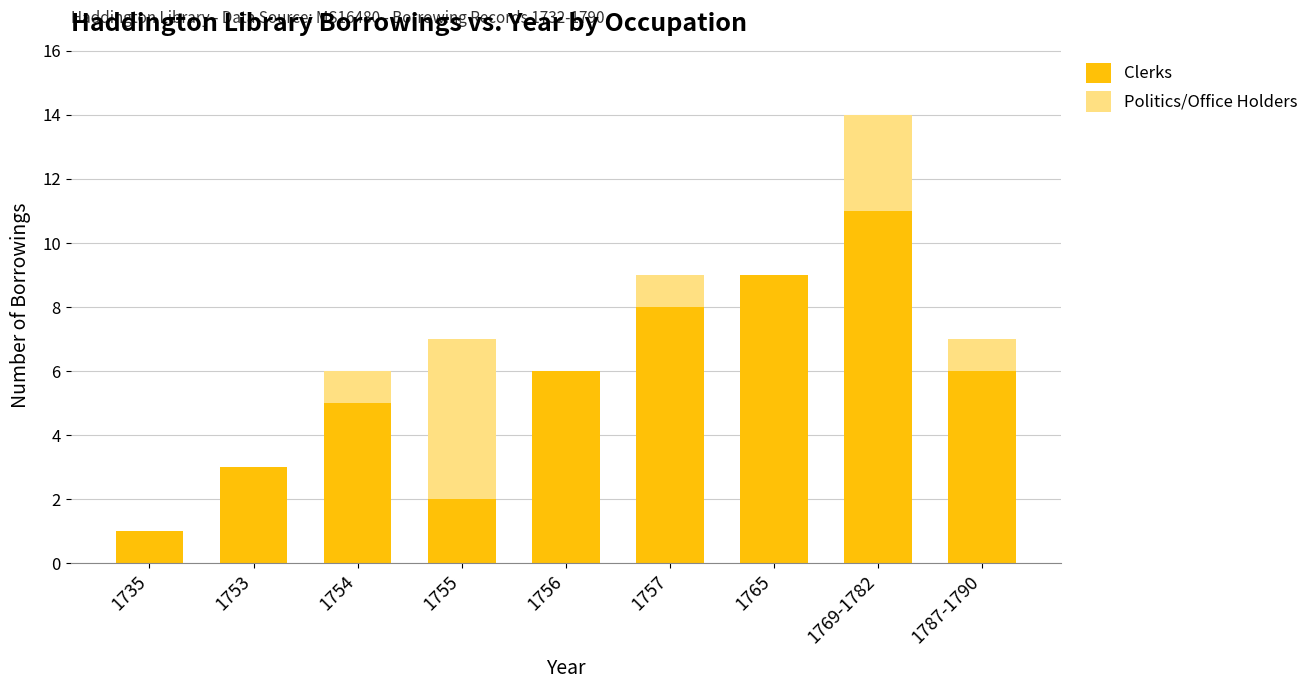

Count the Clerks values in the range 3 to 8.

5